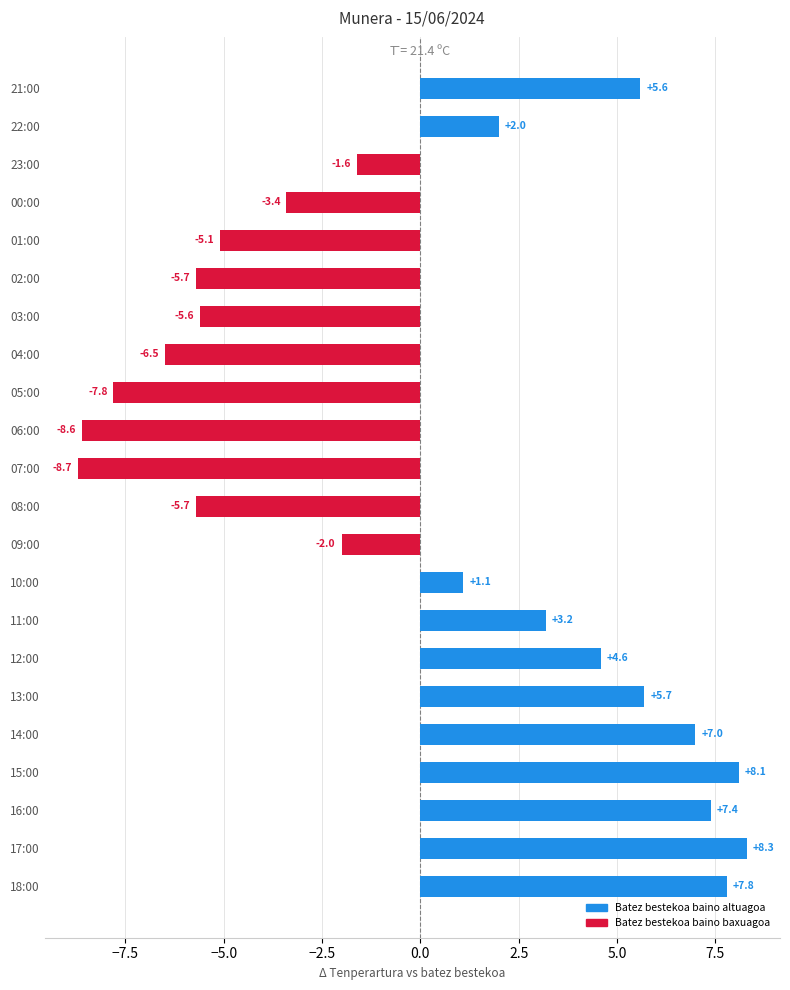

What is the difference between the second highest and second lowest values?

16.7